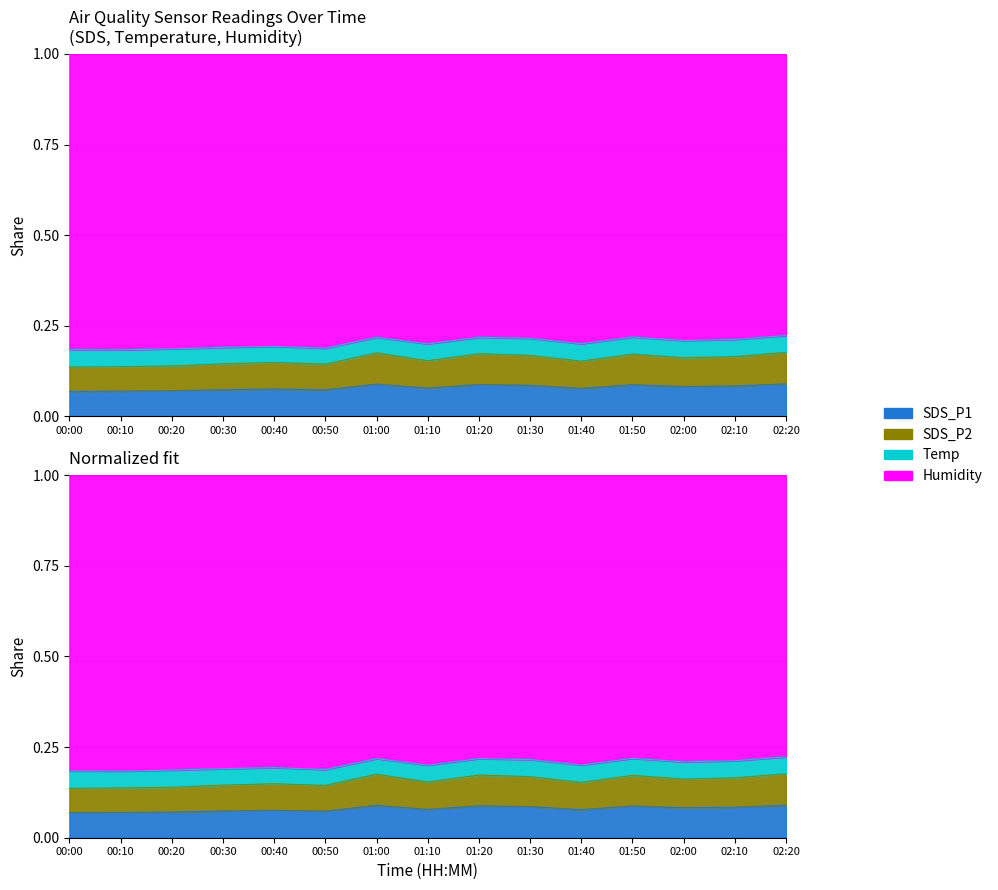

True or false: SDS_P1 and SDS_P2 cross at least once.

False